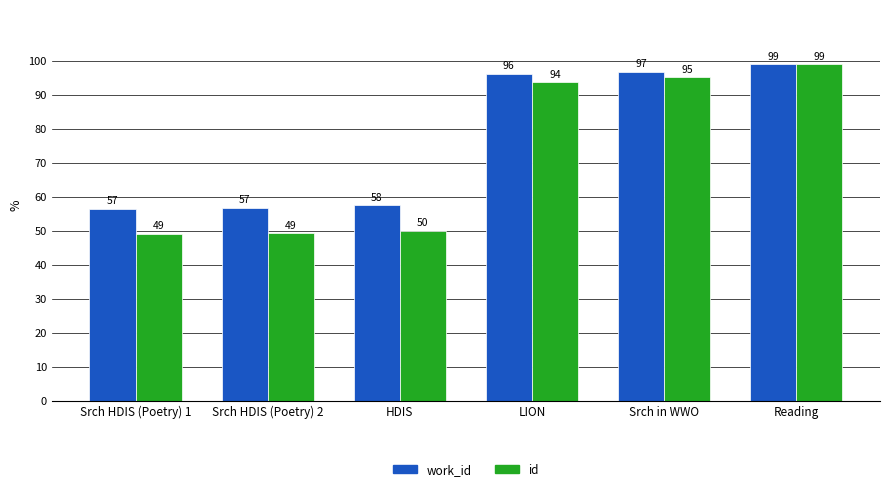

The value of work_id at Srch HDIS (Poetry) 2 is 30.4. True or false?

False